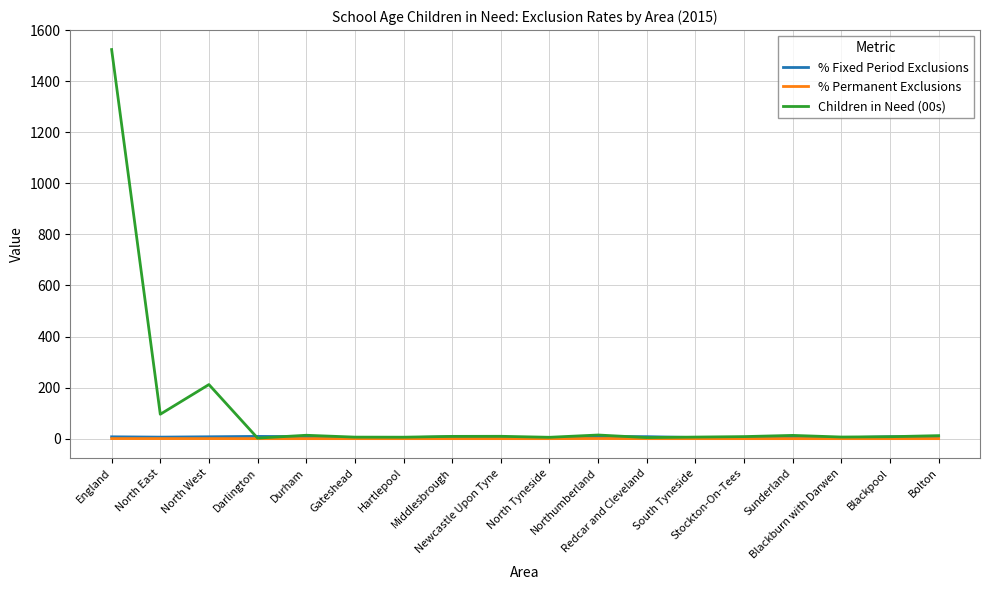

What is the minimum value for % Fixed Period Exclusions?

3.2